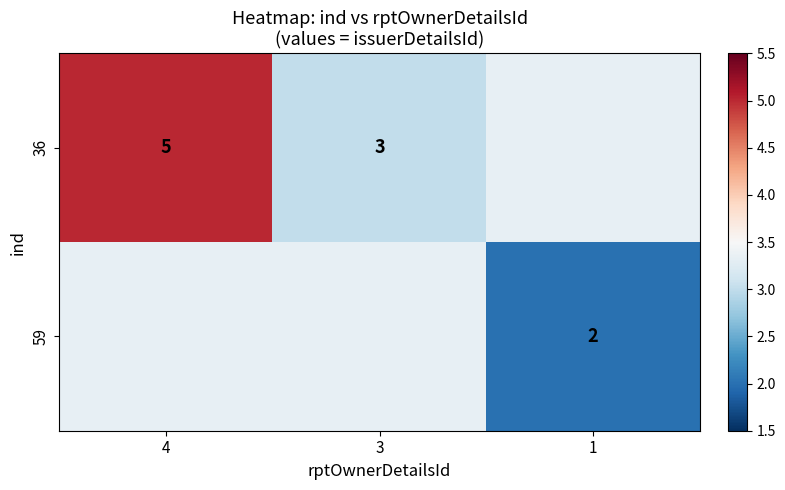

How many 59 values are between 2 and 3?

1